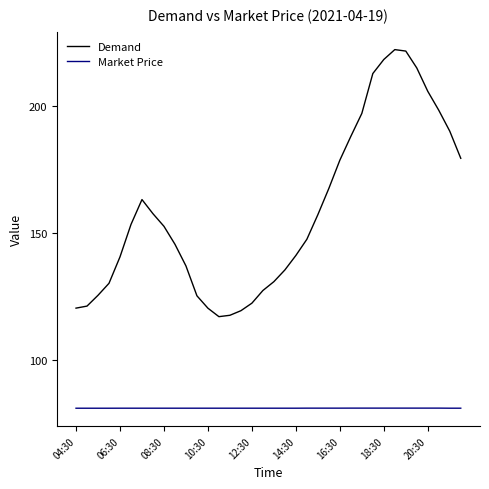

What is the smallest value displayed?

81.2